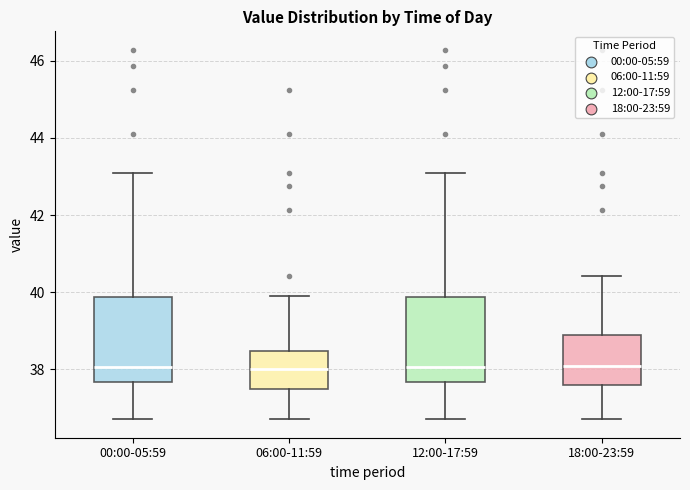

Reading left to right, read every box against the y-axis: the position of its median line, the range the box covers, and the ends of its whiskers. The values are not printed on the chart, so give them approximately, as read against the axis.

00:00-05:59: median 38.0, box 37.6 to 39.8, whiskers 36.8 to 43.0
06:00-11:59: median 38.0, box 37.4 to 38.4, whiskers 36.8 to 40.0
12:00-17:59: median 38.0, box 37.6 to 39.8, whiskers 36.8 to 43.0
18:00-23:59: median 38.0, box 37.6 to 39.0, whiskers 36.8 to 40.4